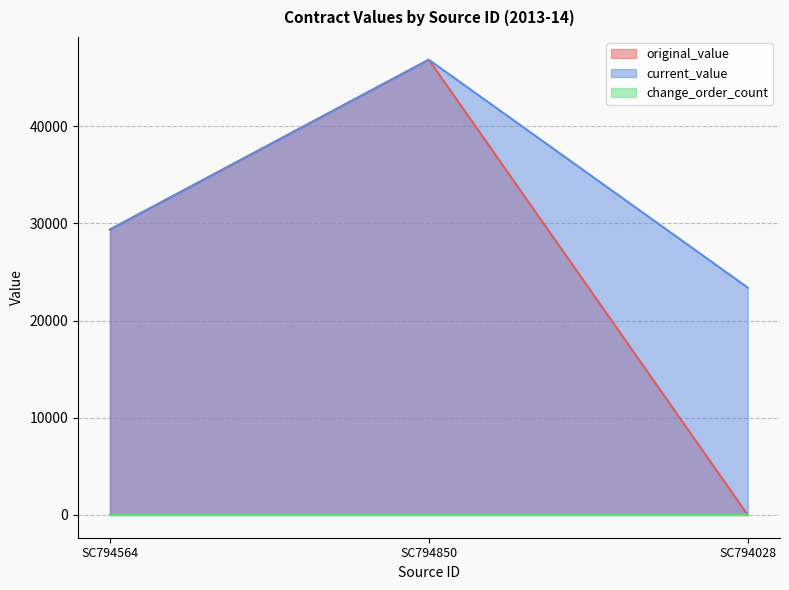

What is the difference between the maximum and minimum values in the change_order_count series?

1.0